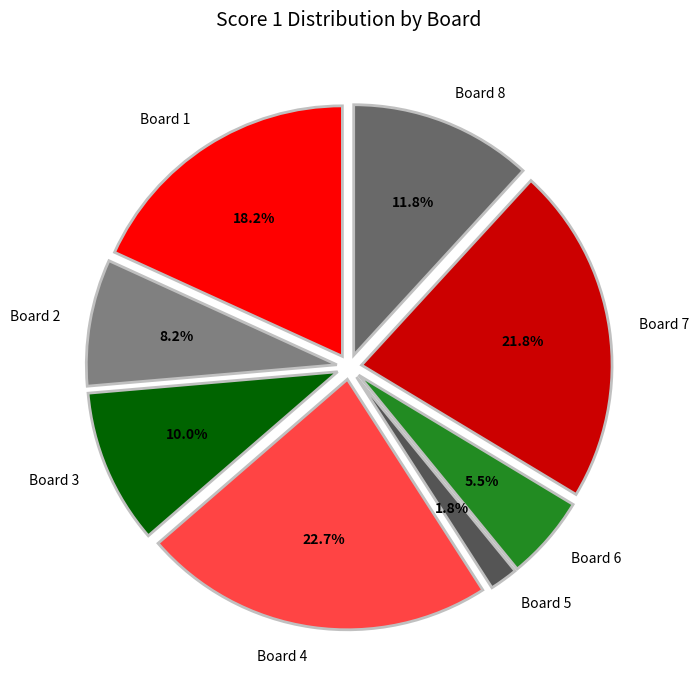

Is the sum of Board 8 and Board 7 greater than half?

No